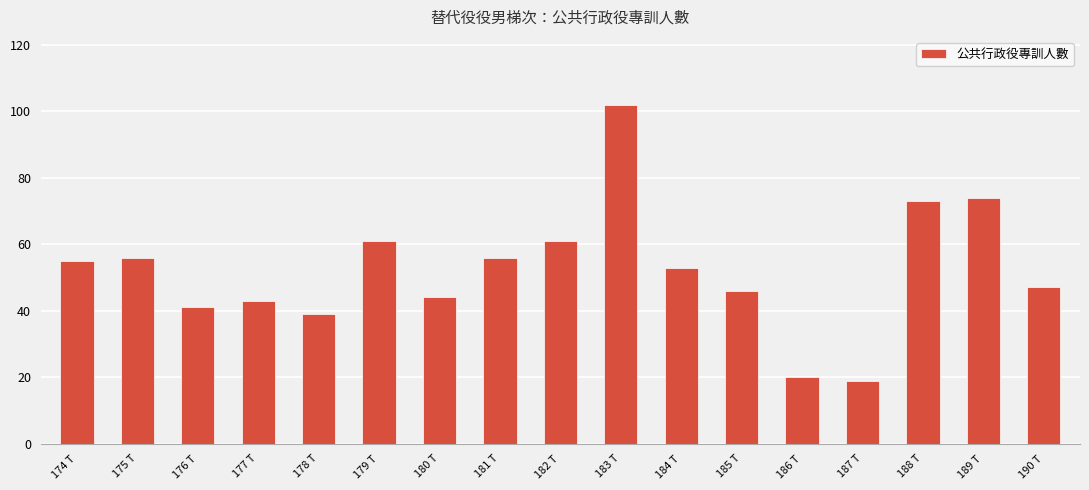

What is the label of the 14th bar from the left?

187 T